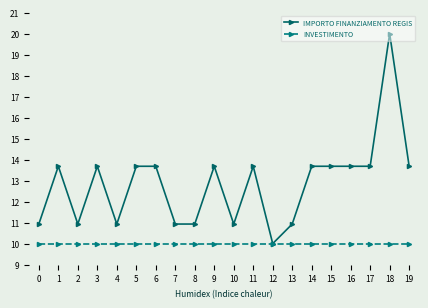

How many distinct data groups are displayed?

2